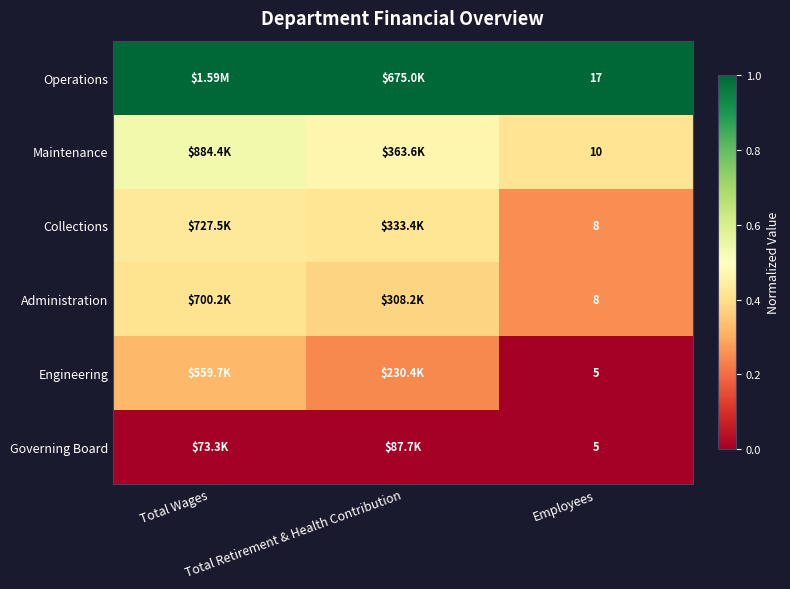

Rank the series by their maximum value, from lowest to highest.

Governing Board, Engineering, Administration, Collections, Maintenance, Operations